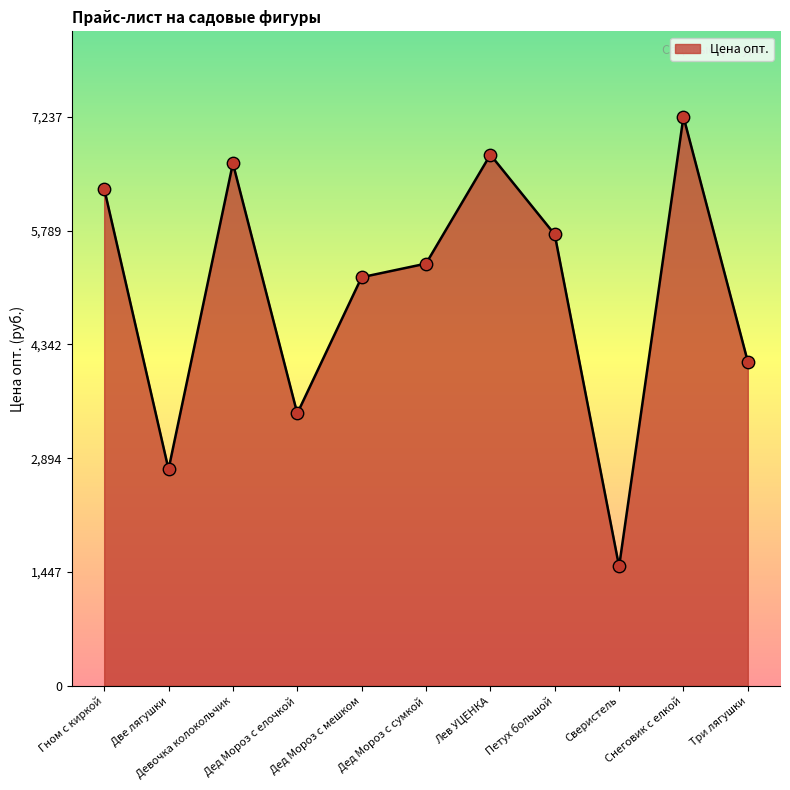

Which has a higher value, Петух большой or Дед Мороз с елочкой?

Петух большой